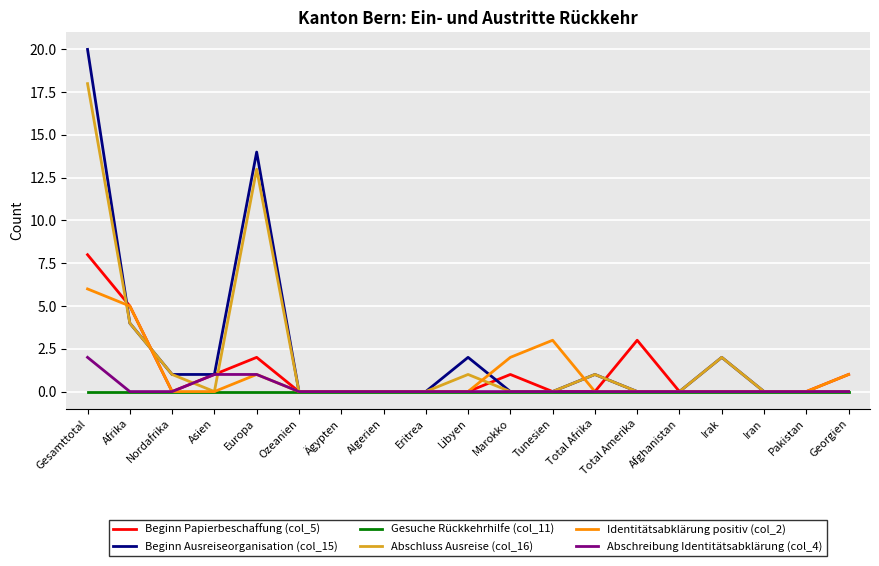

What value does the Abschreibung Identitätsabklärung (col_4) series have at Asien?

1